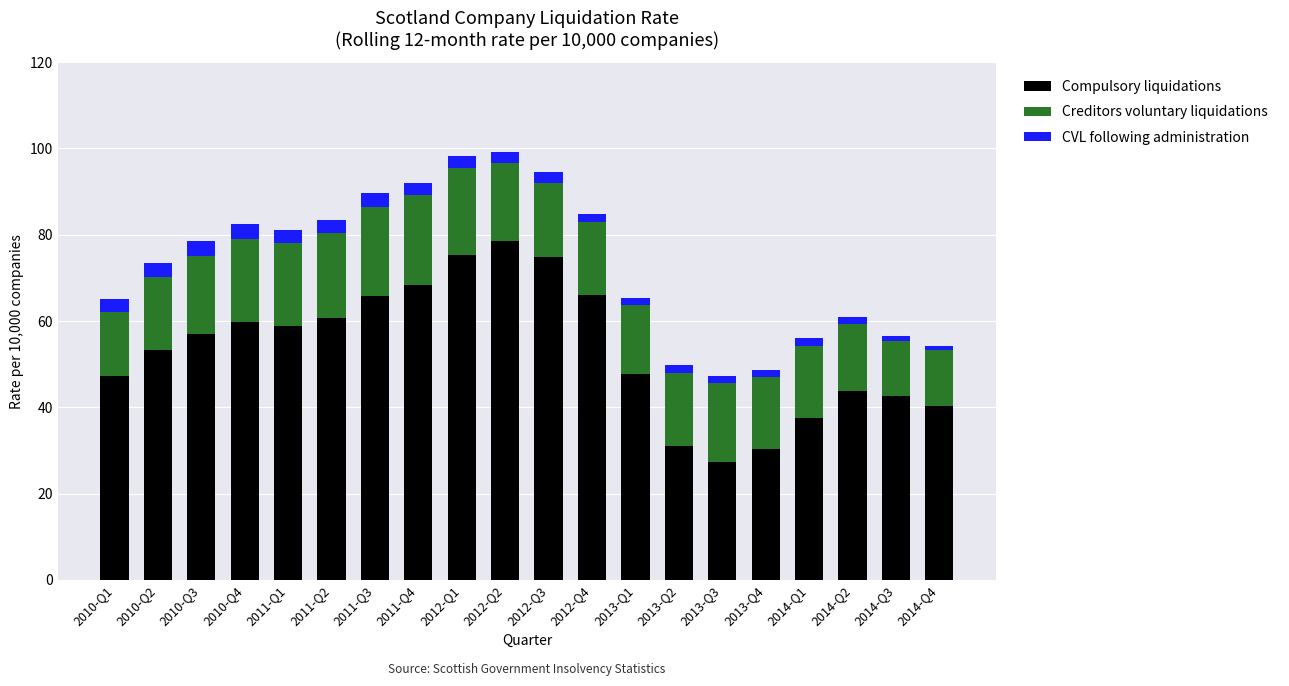

What are all the series names shown in the legend?

Compulsory liquidations, Creditors voluntary liquidations, CVL following administration